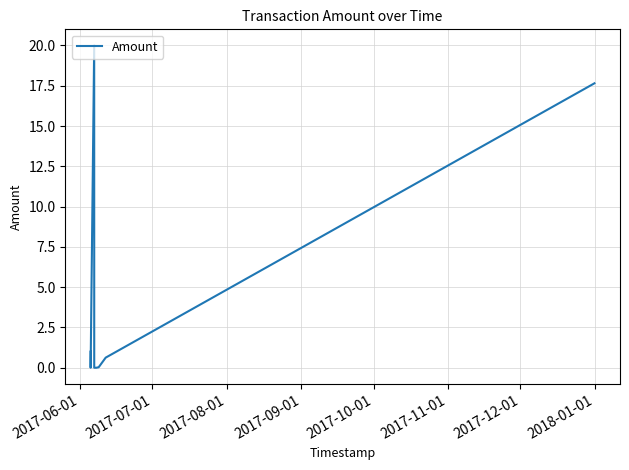

What is the average value?

4.9